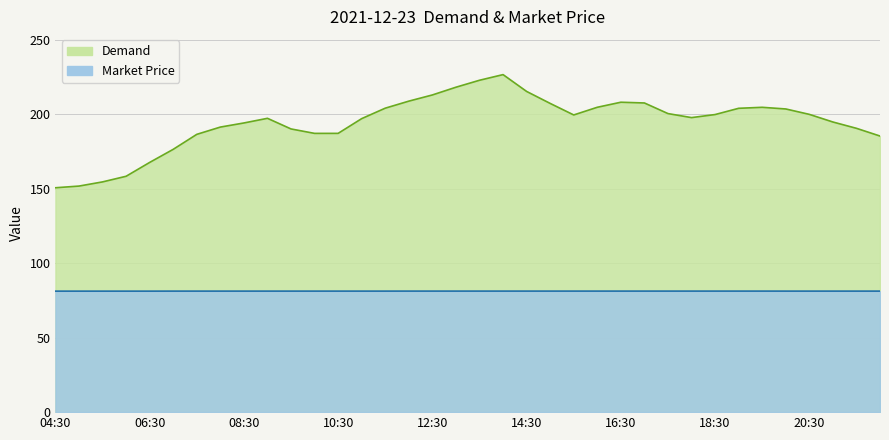

Is it true that Market Price equals 25.5 at 19:30?

False